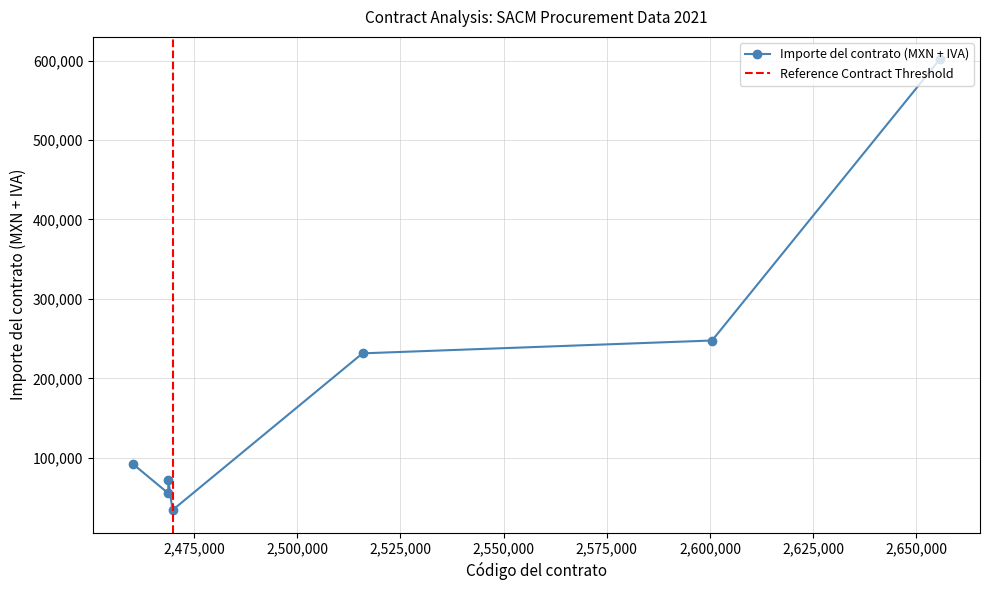

In Importe del contrato (MXN + IVA), how many points are higher than both neighbors (excluding endpoints)?

1